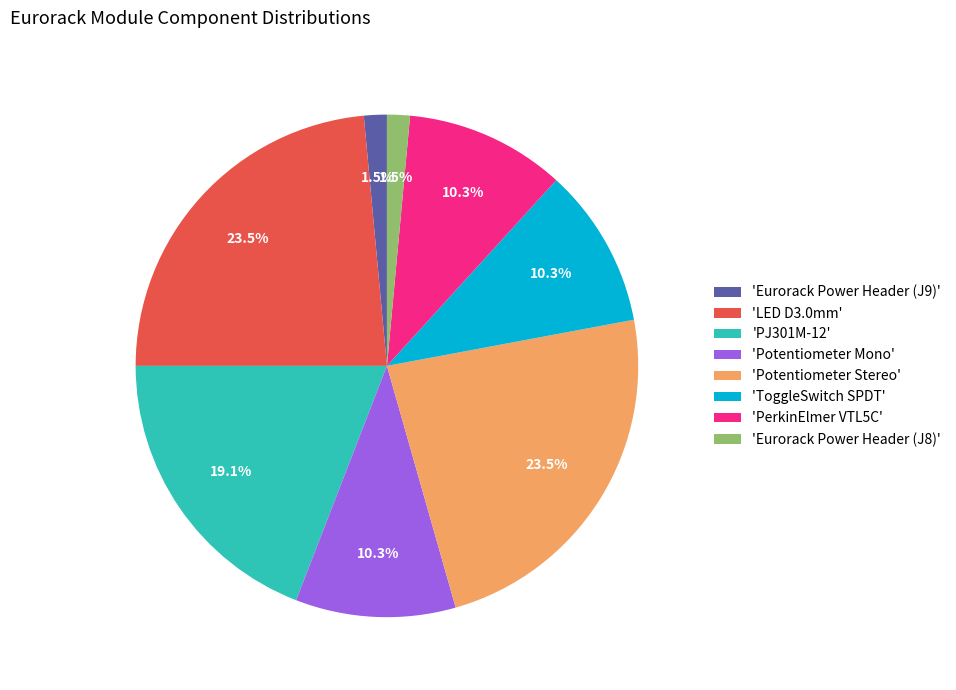

Is there a majority slice in this chart?

No